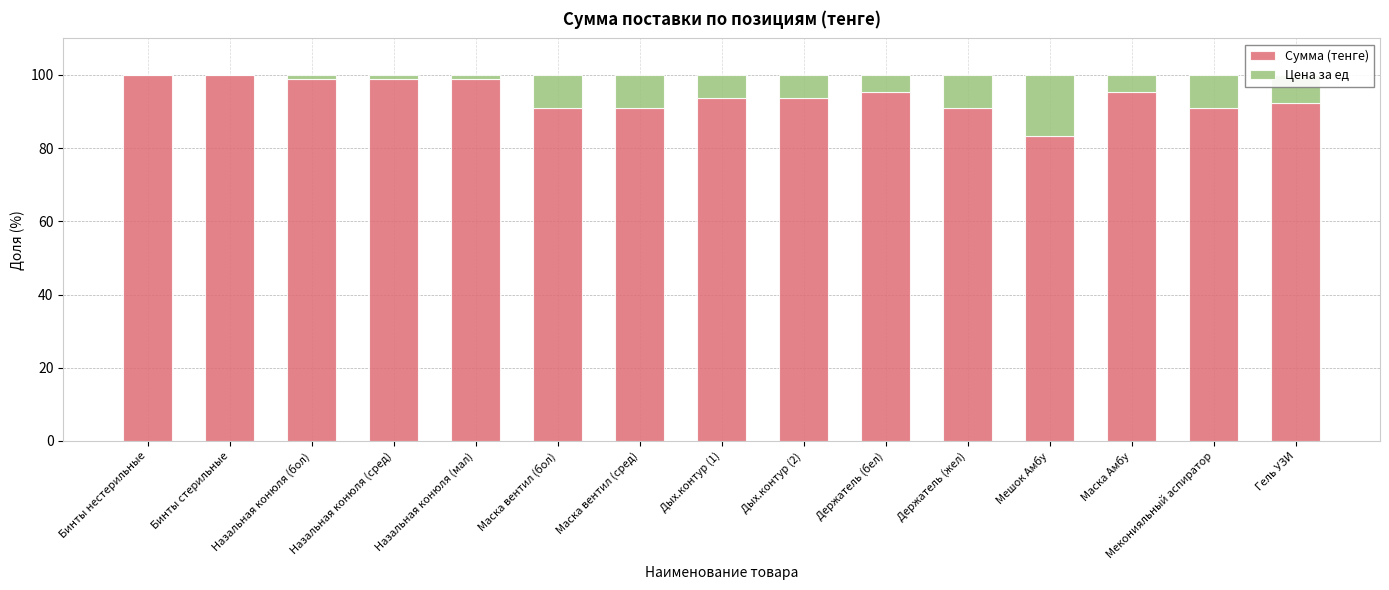

Is it true that Сумма (тенге) equals 95.2 at Маска Амбу?

True